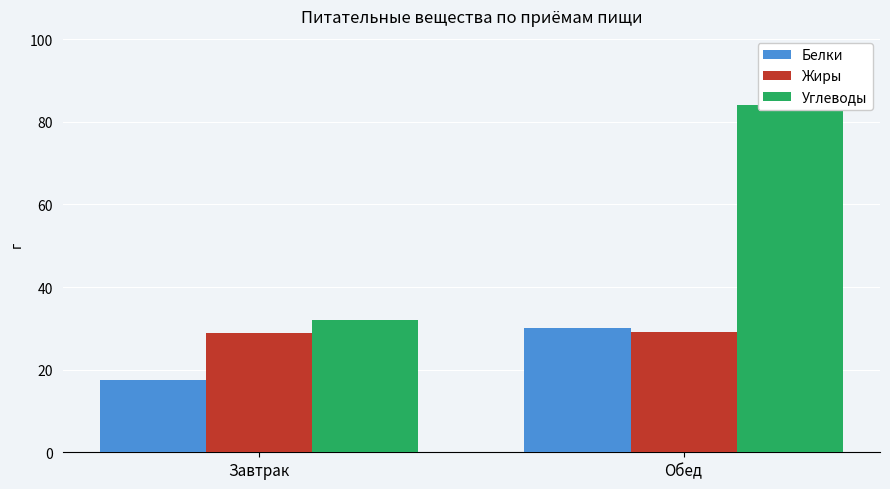

Which series has the widest spread of values?

Углеводы